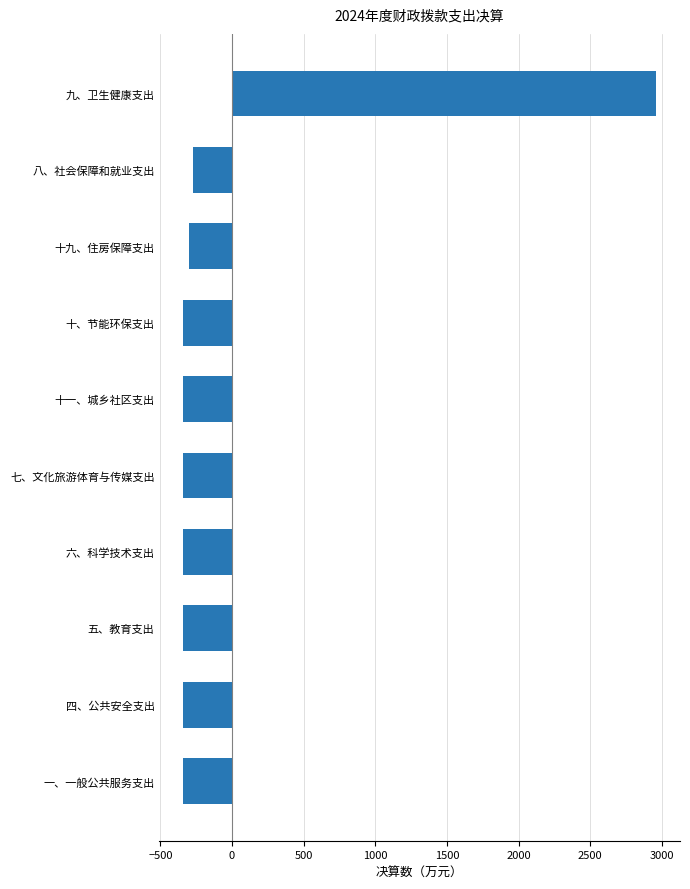

At which category does the chart reach its peak across all series?

九、卫生健康支出